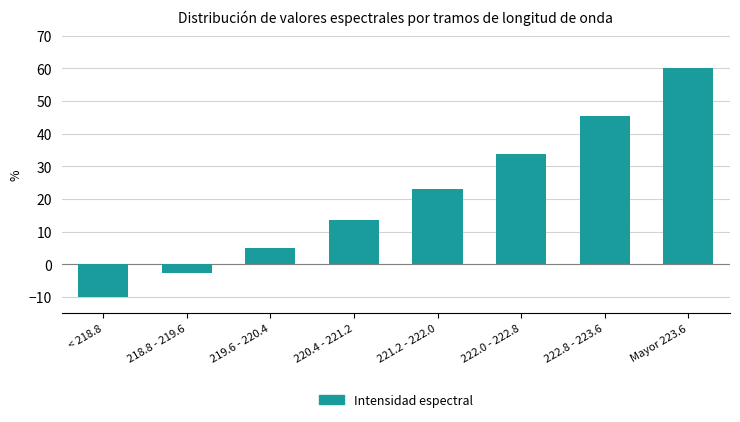

Reading left to right, list all the values displayed in this chart.

-10.0	-2.6	5.0	13.6	23.2	33.8	45.5	60.0